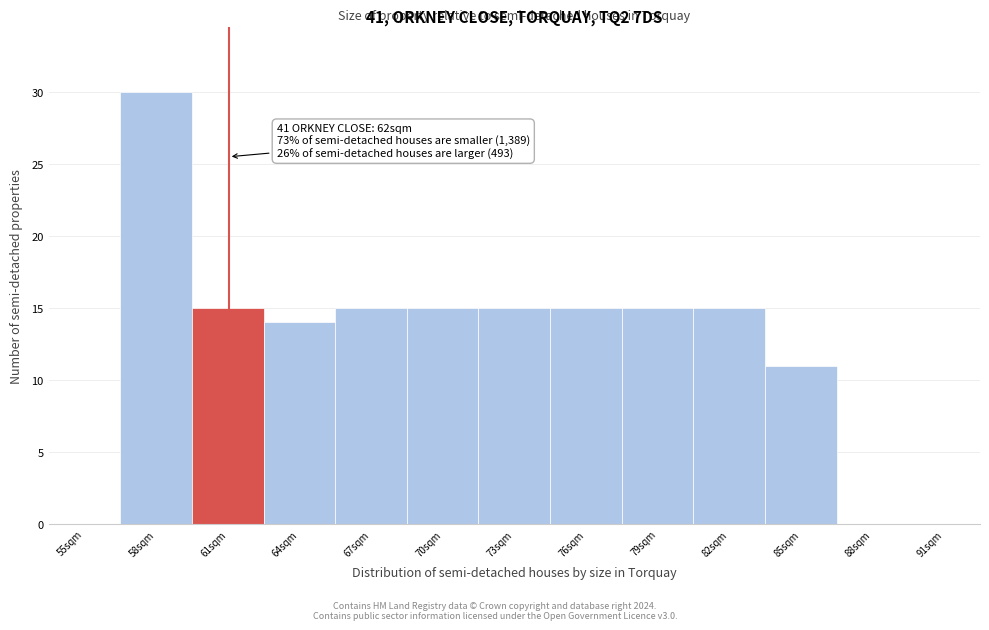

Reading left to right, what are all the values shown in this chart?

55sqm=0	58sqm=30	61sqm=15	64sqm=14	67sqm=15	70sqm=15	73sqm=15	76sqm=15	79sqm=15	82sqm=15	85sqm=11	88sqm=0	91sqm=0